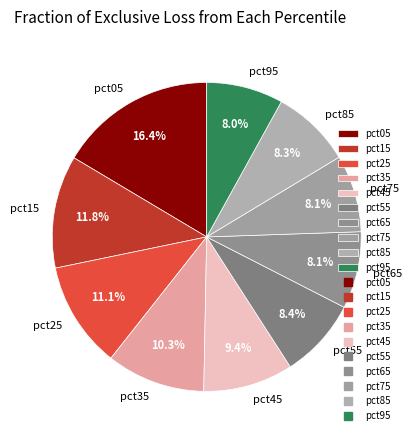

Is it true that pct45 is 9% of the pie?

True